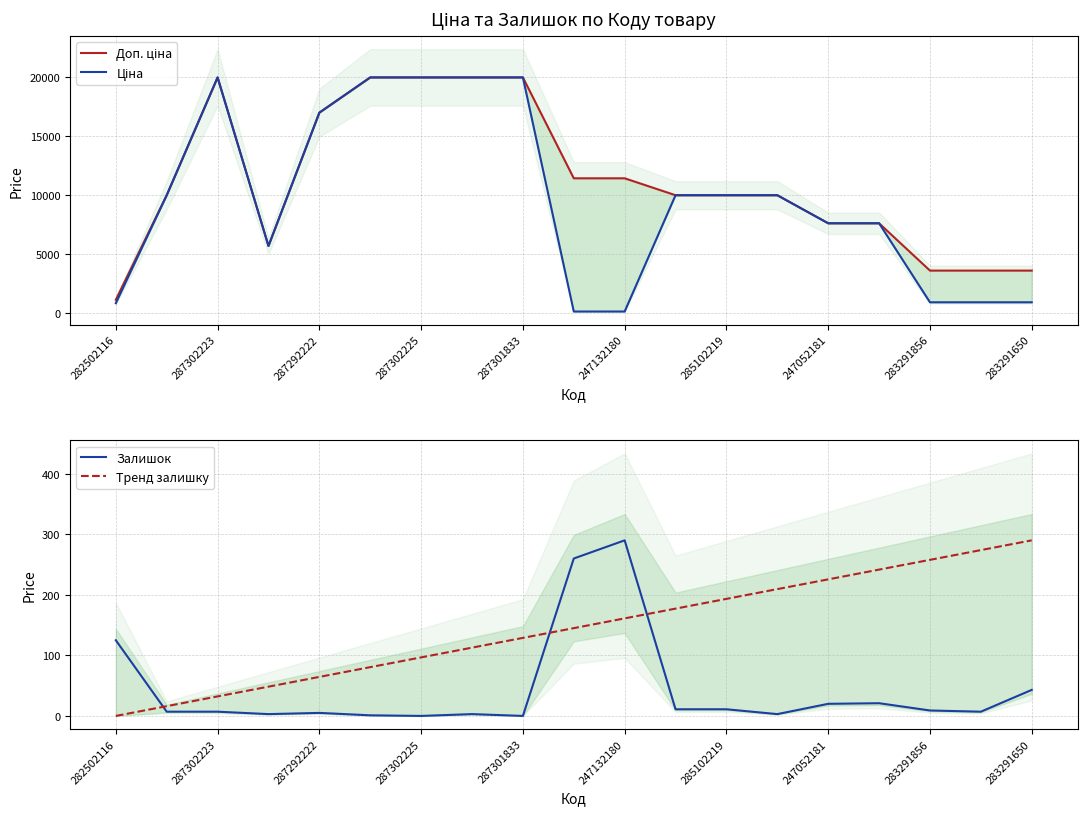

The value of Тренд залишку at 285102219 is 312.3. True or false?

False